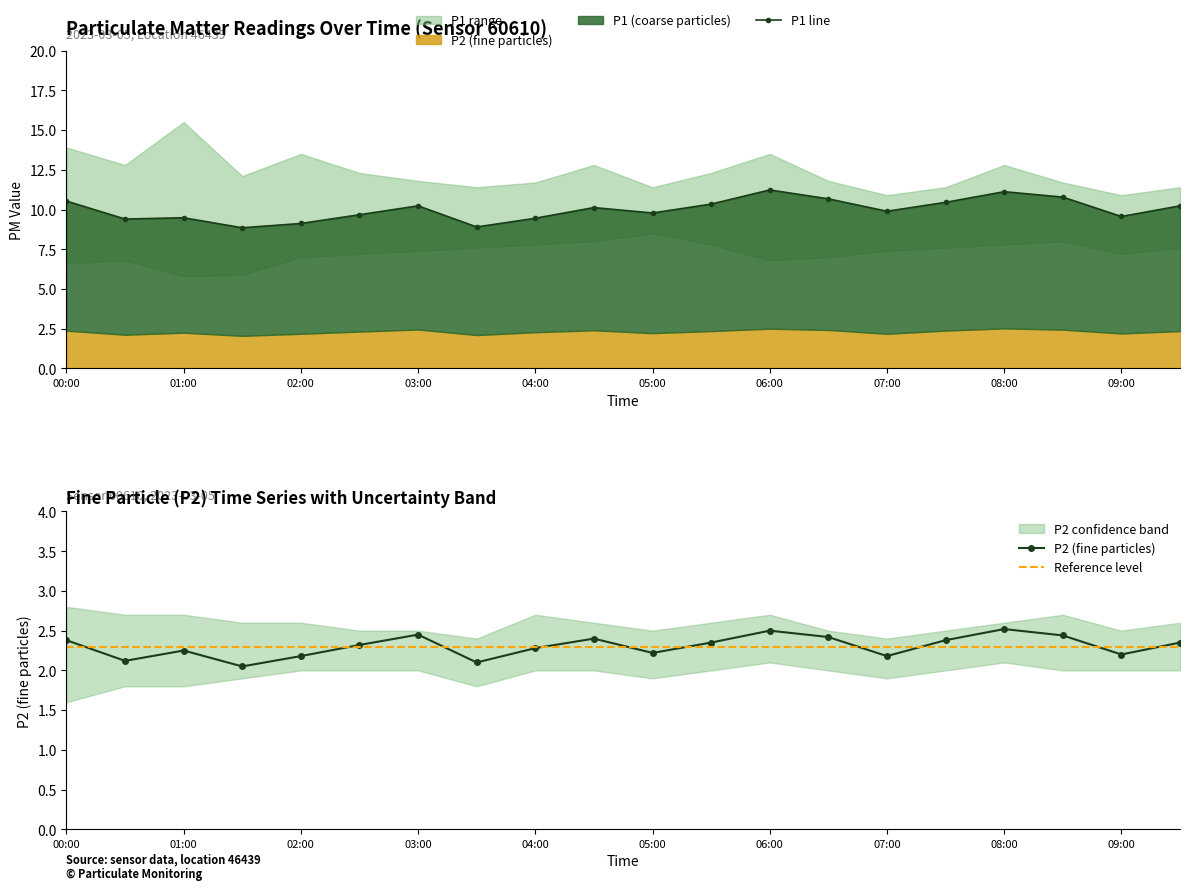

True or false: P1 and P2 cross at least once.

False